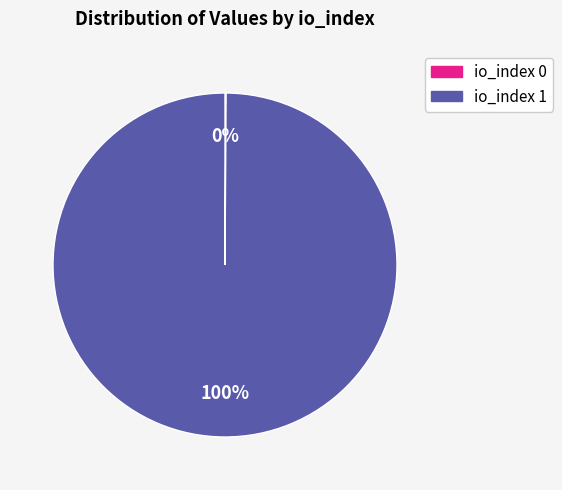

Is there a majority slice in this chart?

Yes